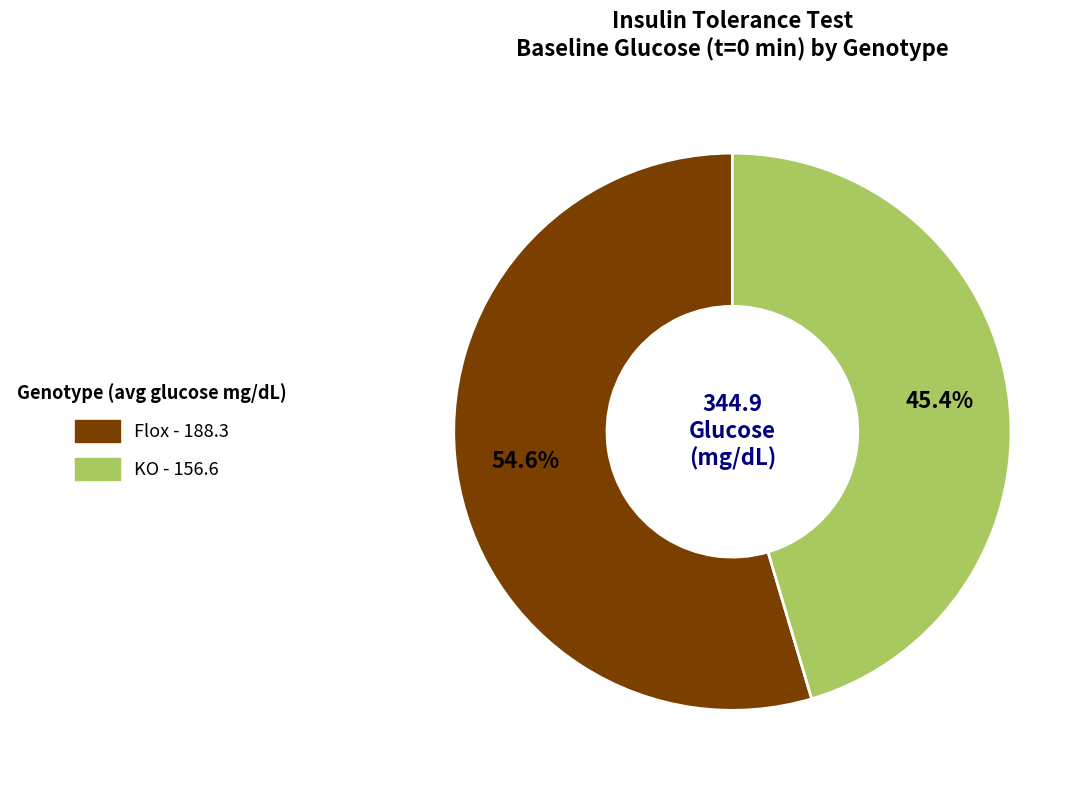

Is there any slice that represents more than half of the pie?

Yes